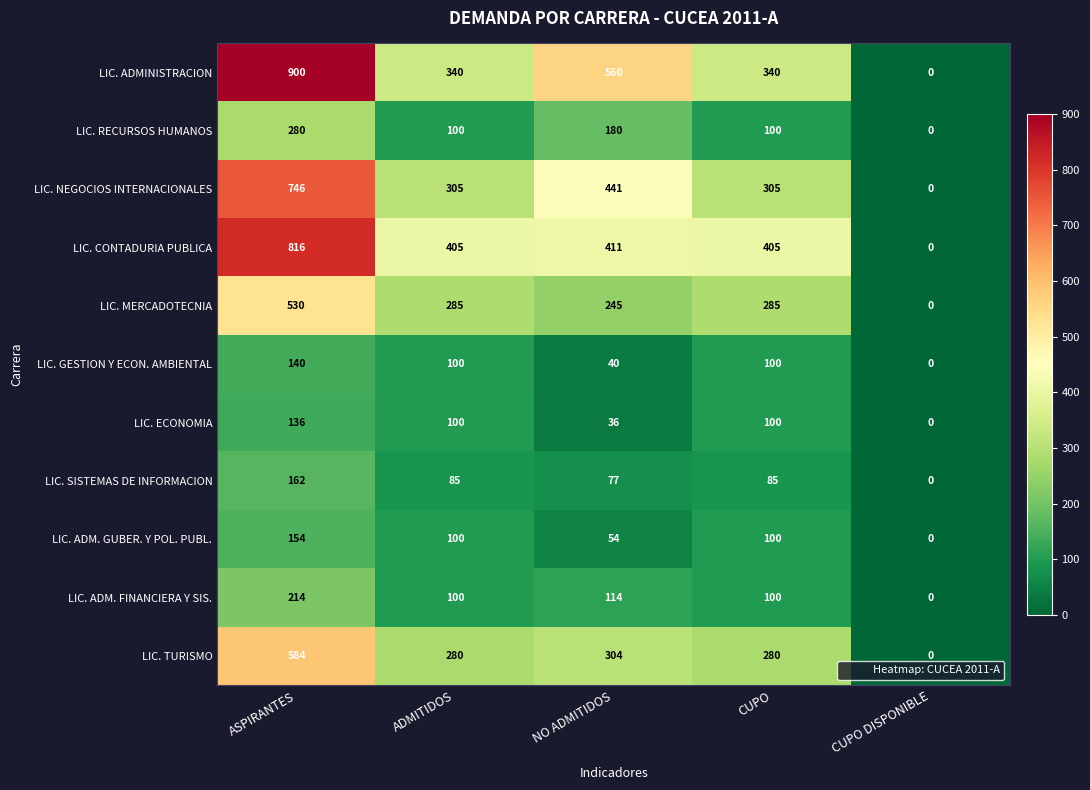

Which category has the highest value across all series?

ASPIRANTES